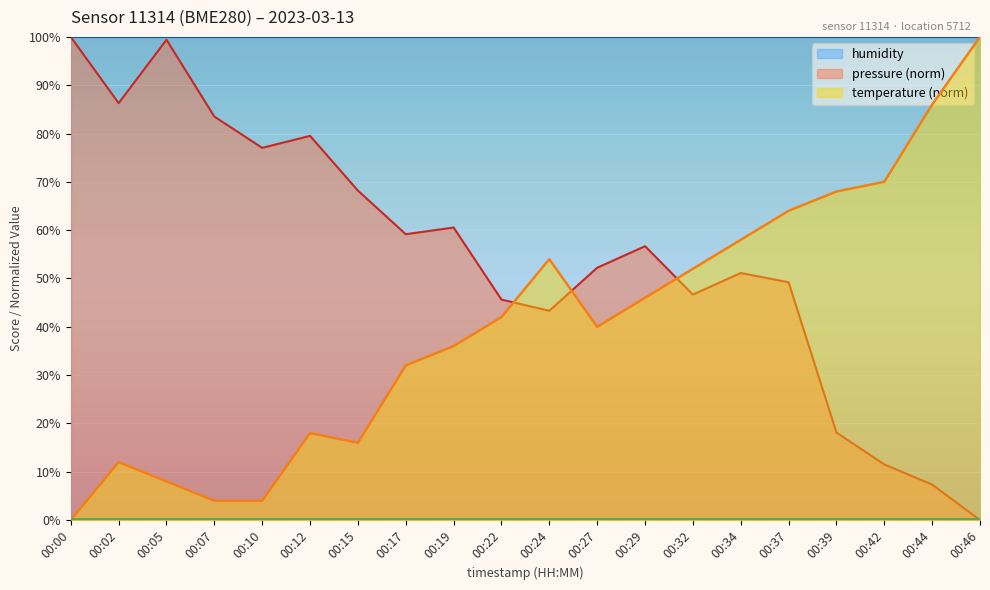

What is the difference between the second highest and minimum values in the temperature series?

86.0